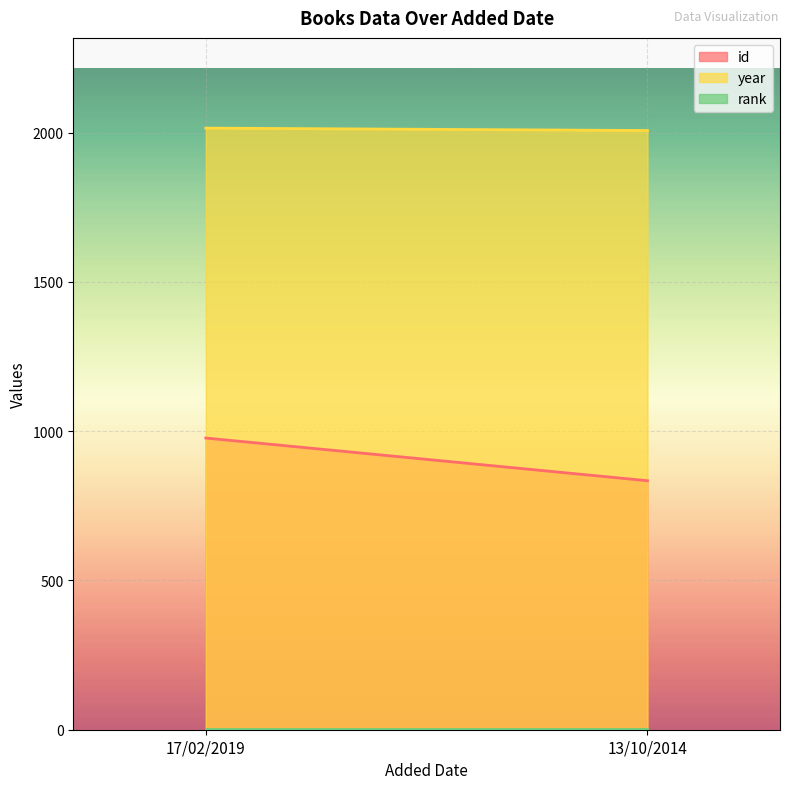

How many data points in year are less than 2015?

1